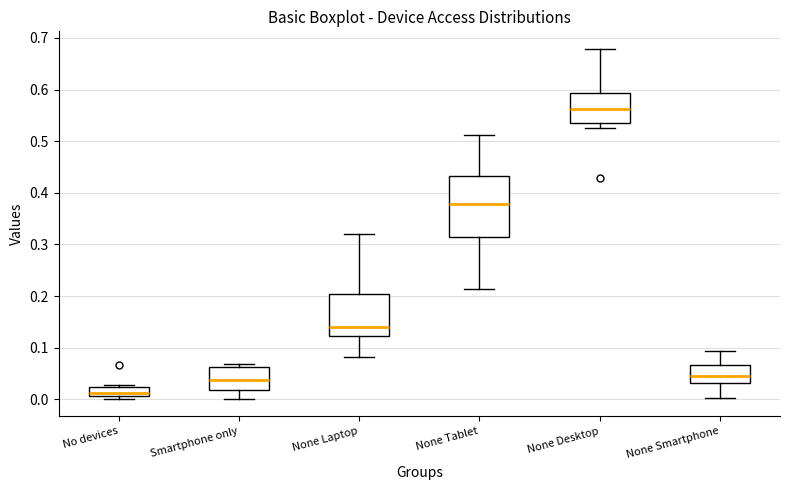

Where is the upper edge of the box for No devices on the y-axis? The values are not printed on the chart, so give them approximately, as read against the axis.

0.02